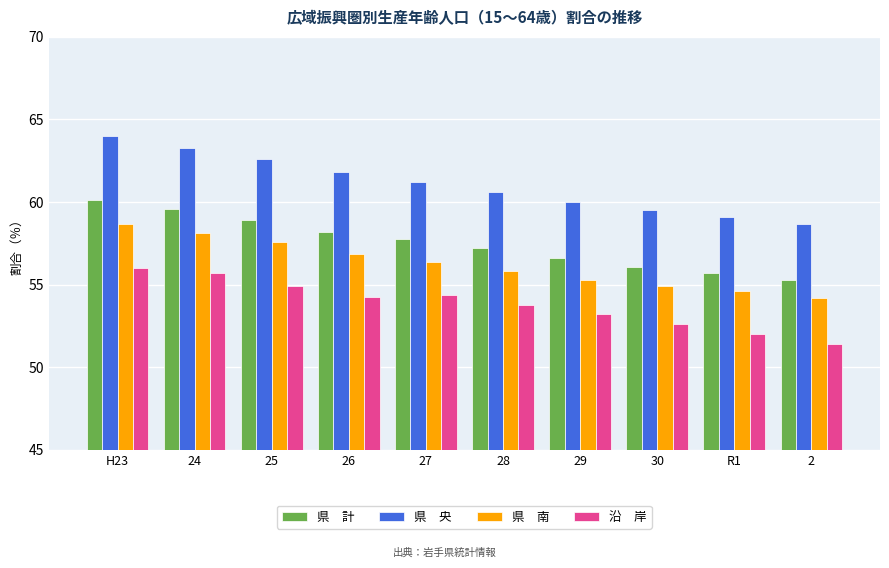

What is the spread (max minus min) of values at R1?

7.1